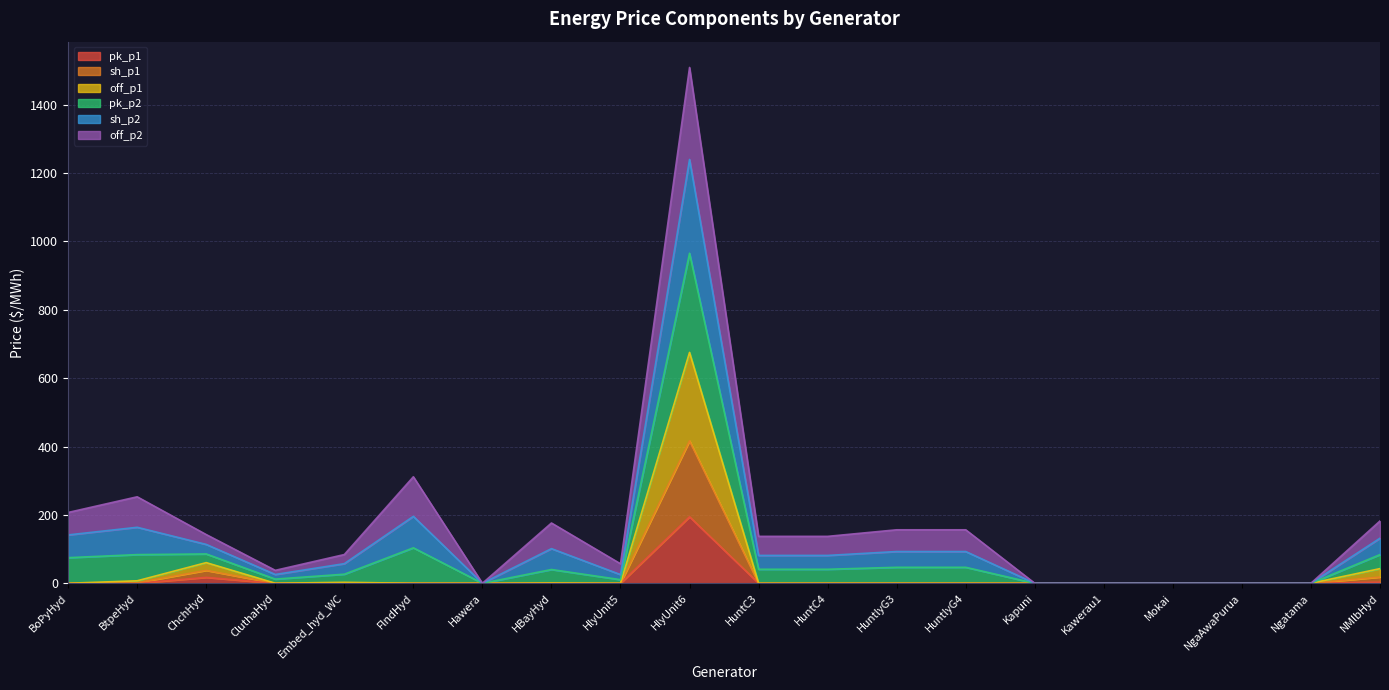

At which category is the sum across all series the highest?

HlyUnit6